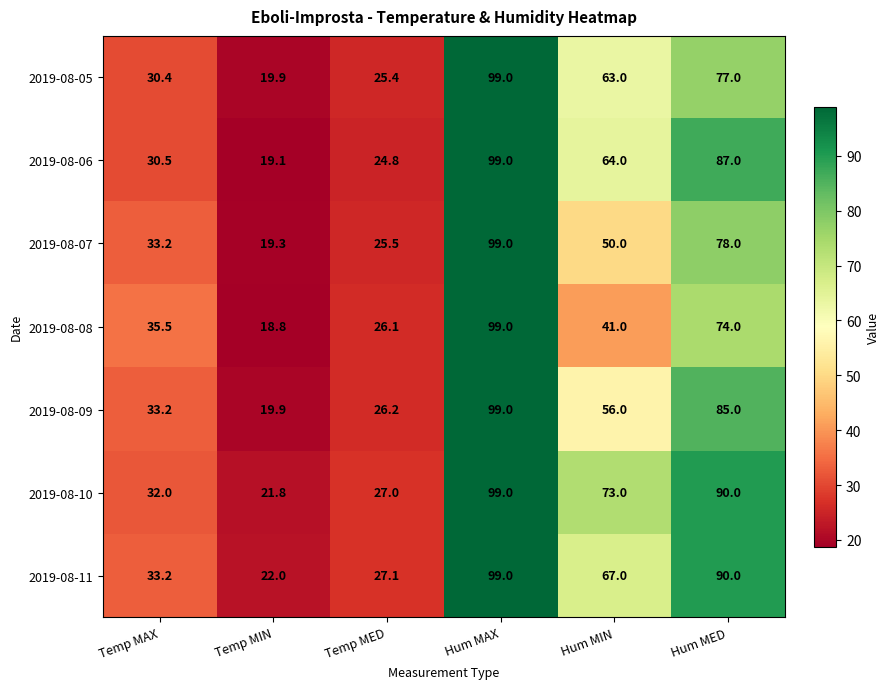

At which category is the sum across all series the highest?

Hum MAX